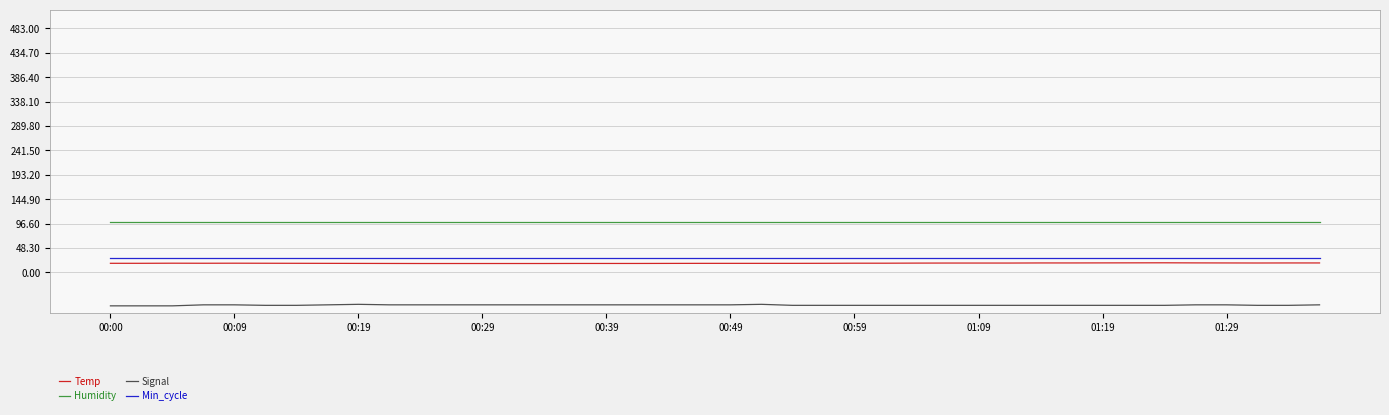

What is the minimum value for Humidity?

99.9